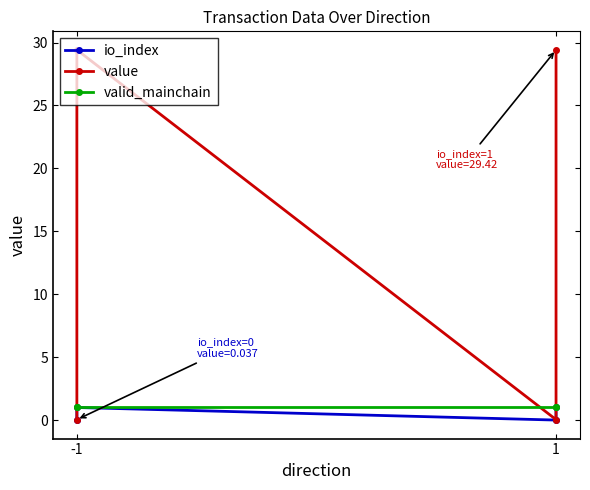

Where is valid_mainchain nearest to the value 1?

-1